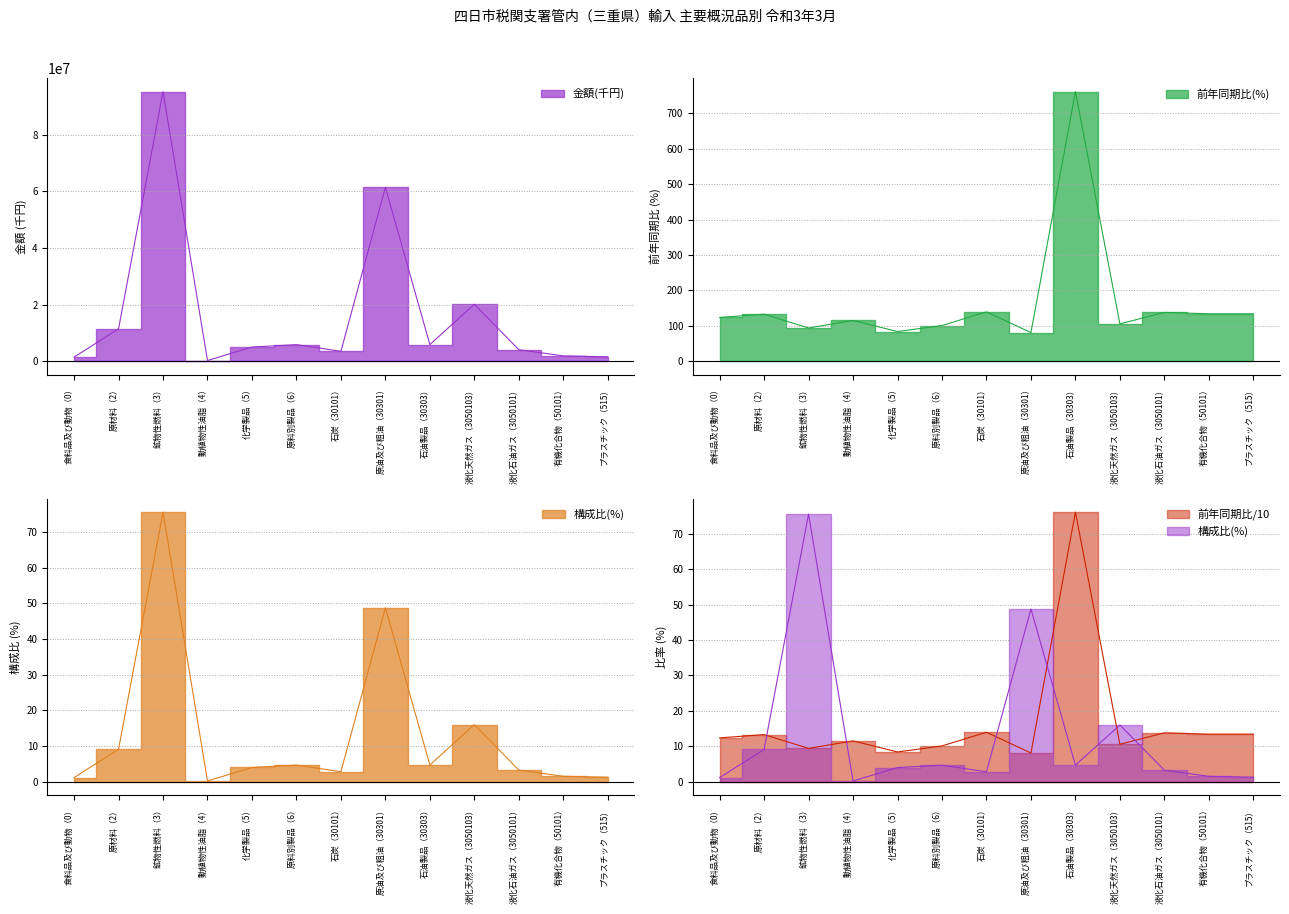

What is the minimum value for 金額(千円)?

0.2